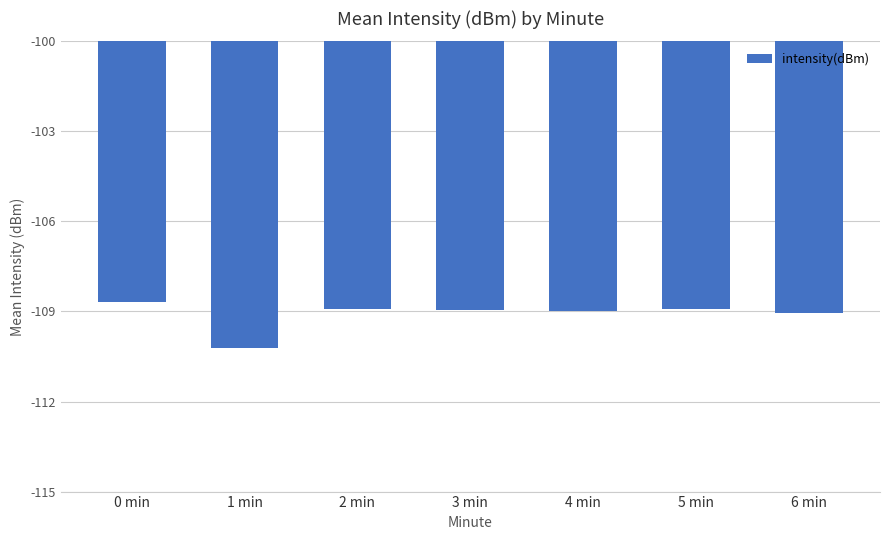

What is the maximum value shown in the chart?

-108.7